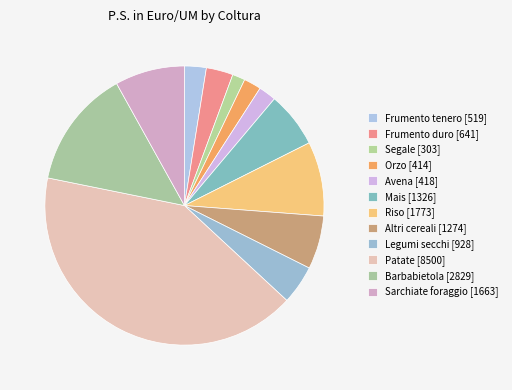

Is the sum of Frumento tenero [519] and Mais [1326] greater than half?

No